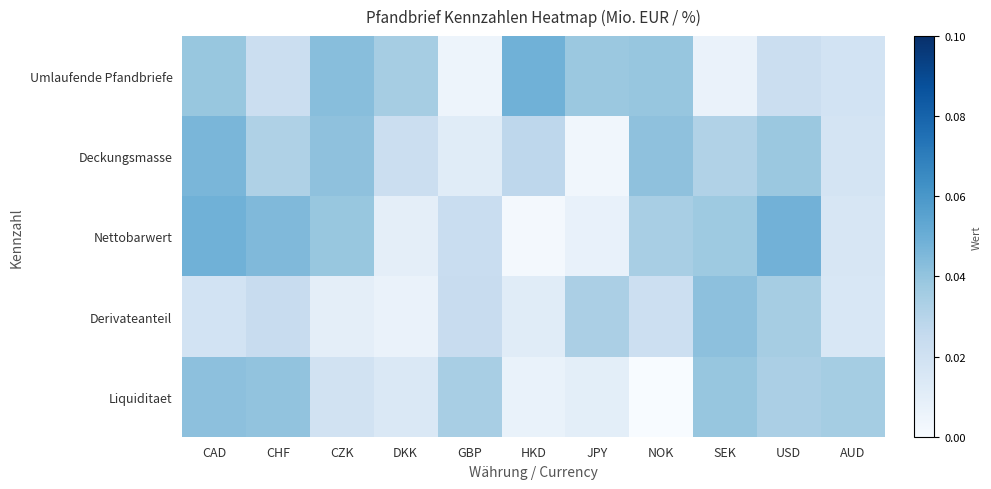

Between JPY and CZK, which is larger?

CZK